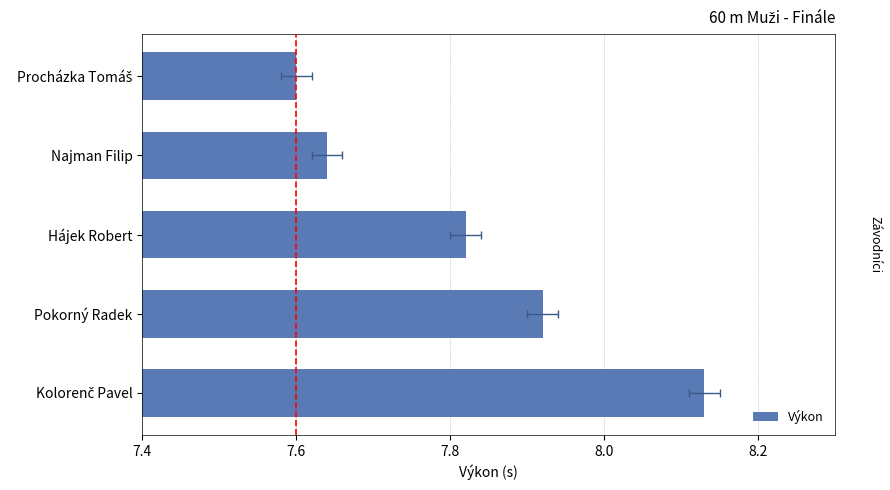

Approximately how many times larger is the value at Najman Filip compared to Pokorný Radek?

1.0